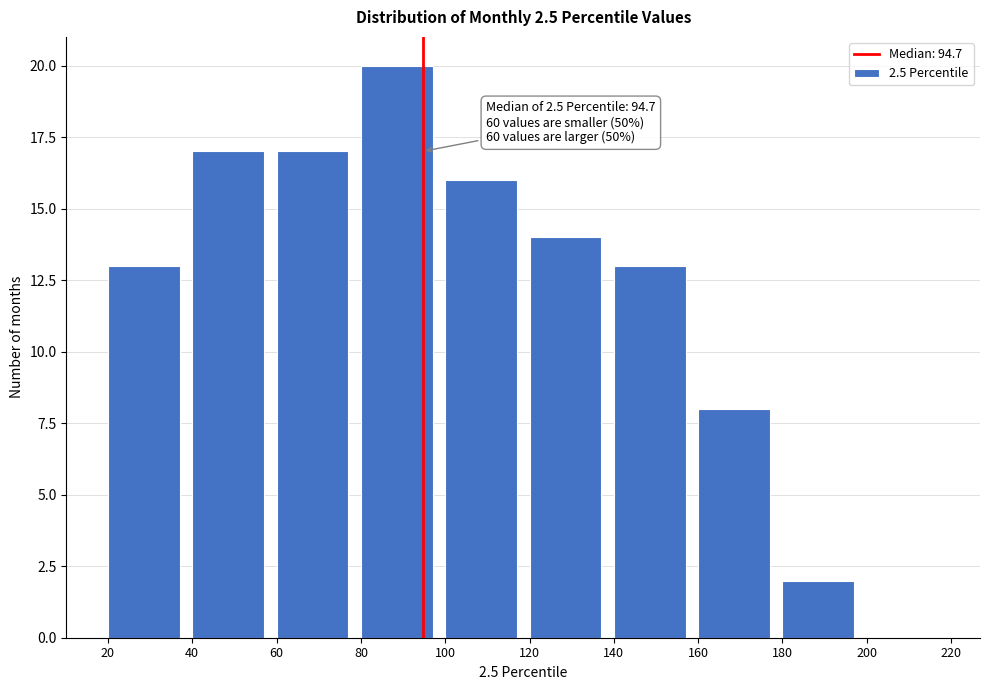

Which range on the x-axis has the tallest bar?

80 to 100